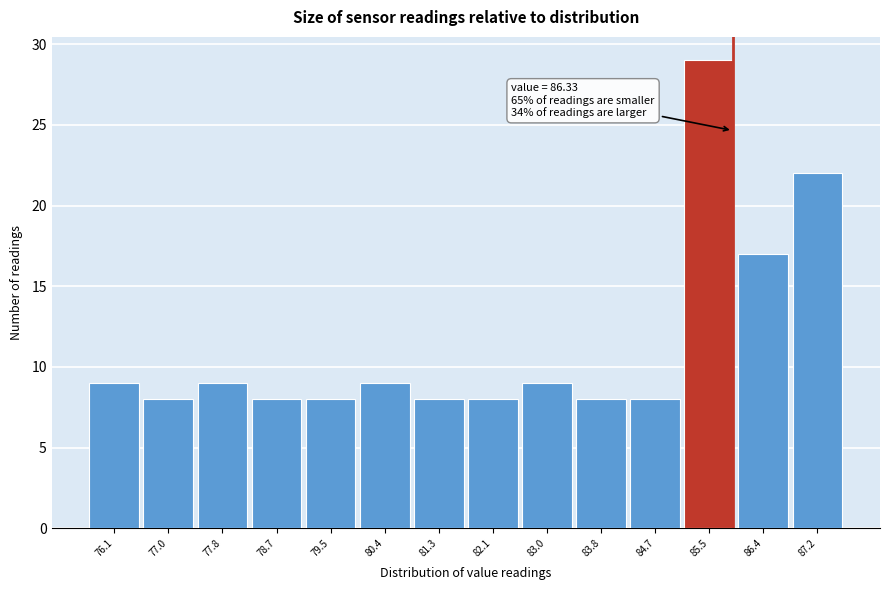

Reading left to right, extract all data points from this chart.

9	8	9	8	8	9	8	8	9	8	8	29	17	22